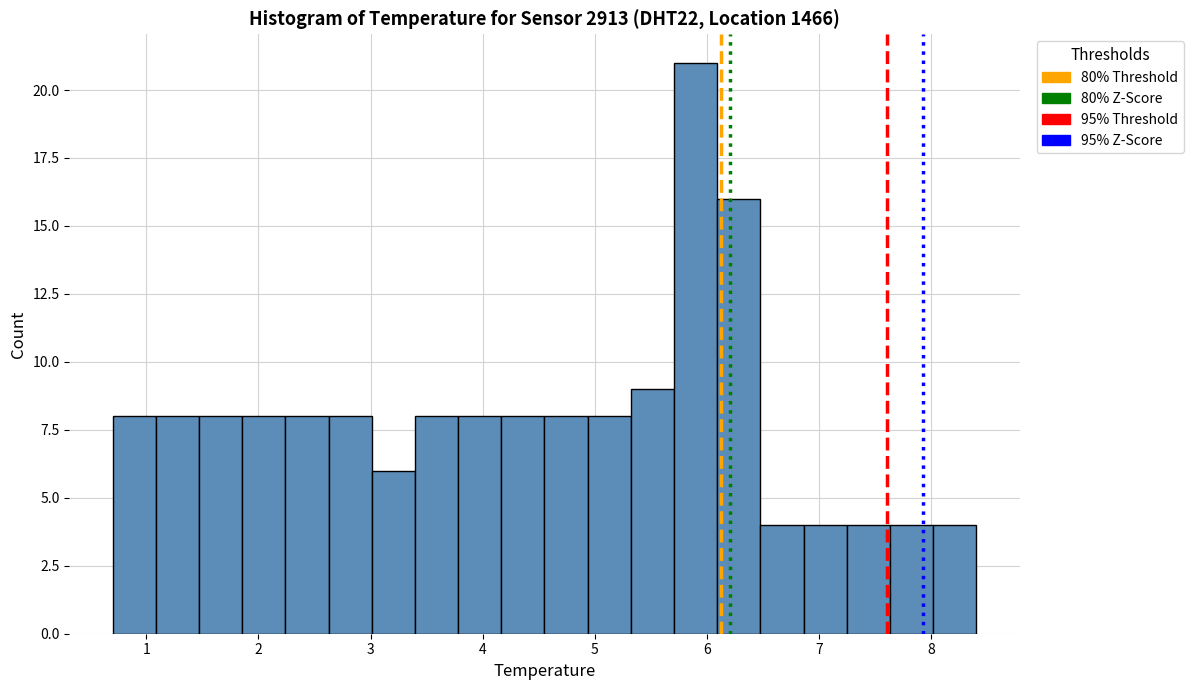

Around what value on the x-axis is the tallest bar? Give the approximate position of its centre, as read against the axis.

5.9